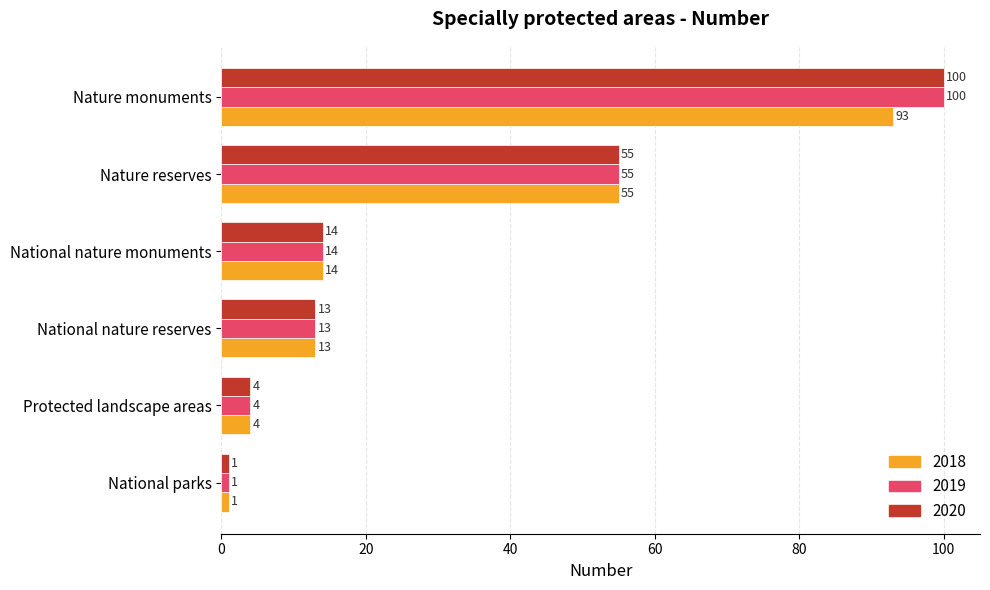

The 2020 series shows 55 at Nature reserves. True or false?

True